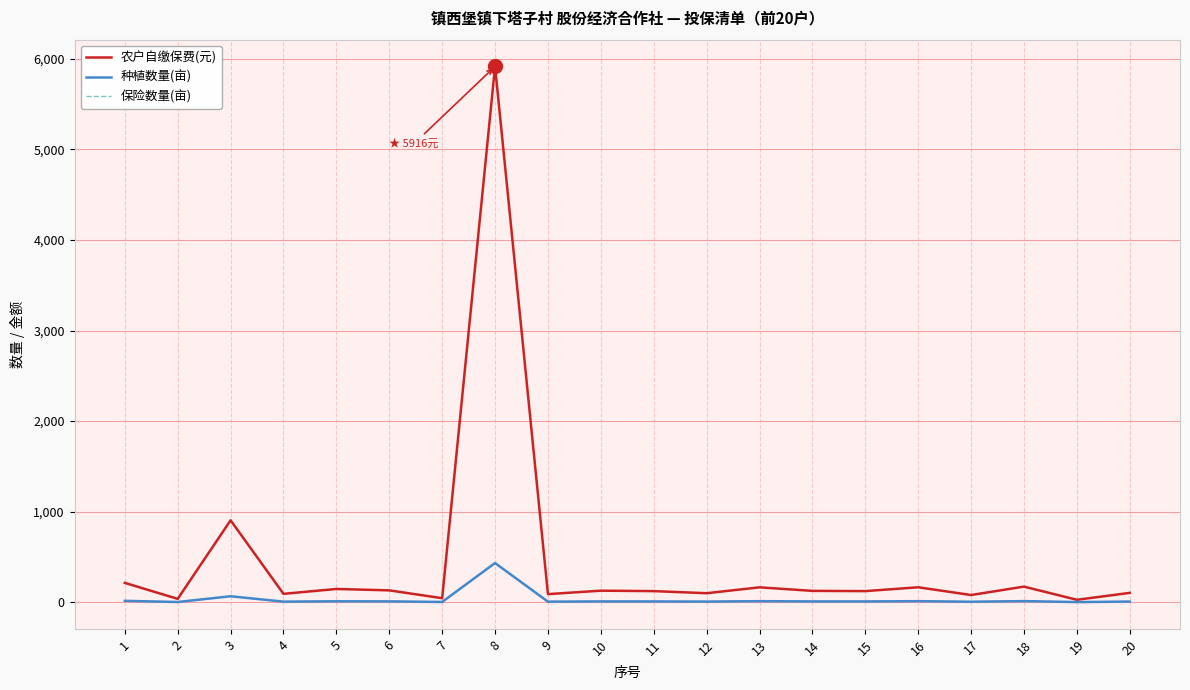

What is the sum of the 种植数量(亩) values at 20 and 13?

19.6